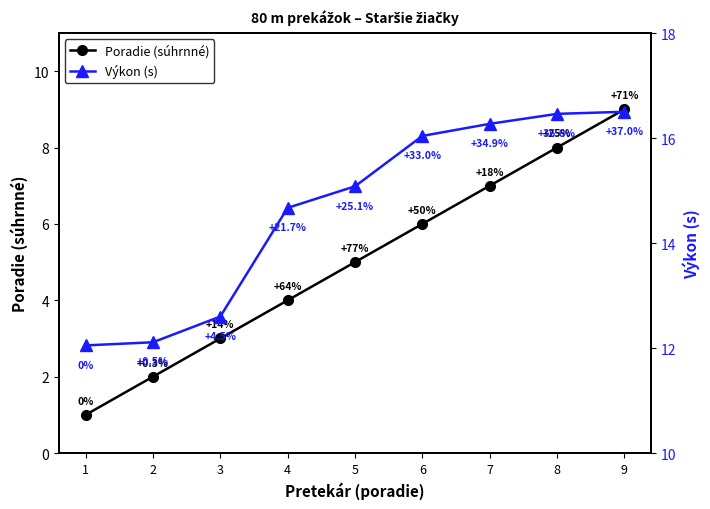

What is the smallest value displayed?

1.0